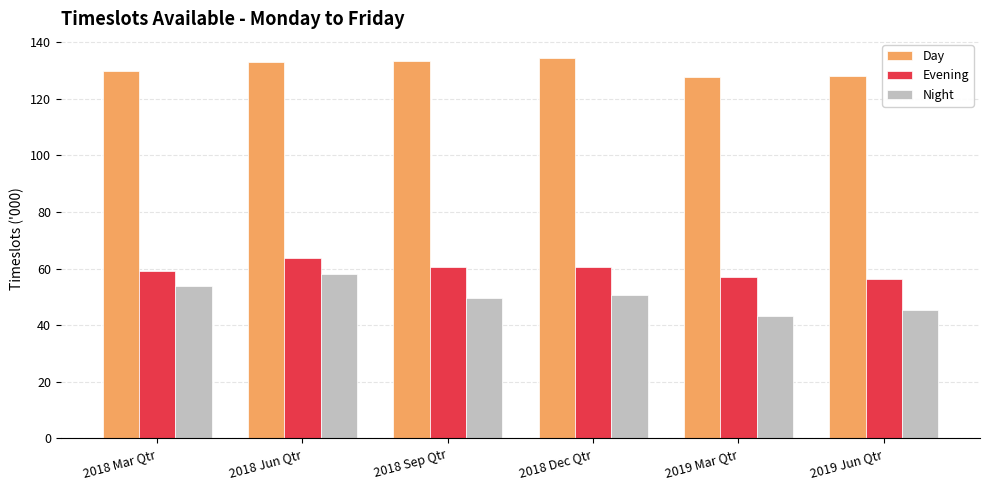

What is the sum of the Evening values at 2018 Jun Qtr and 2018 Dec Qtr?

124.6